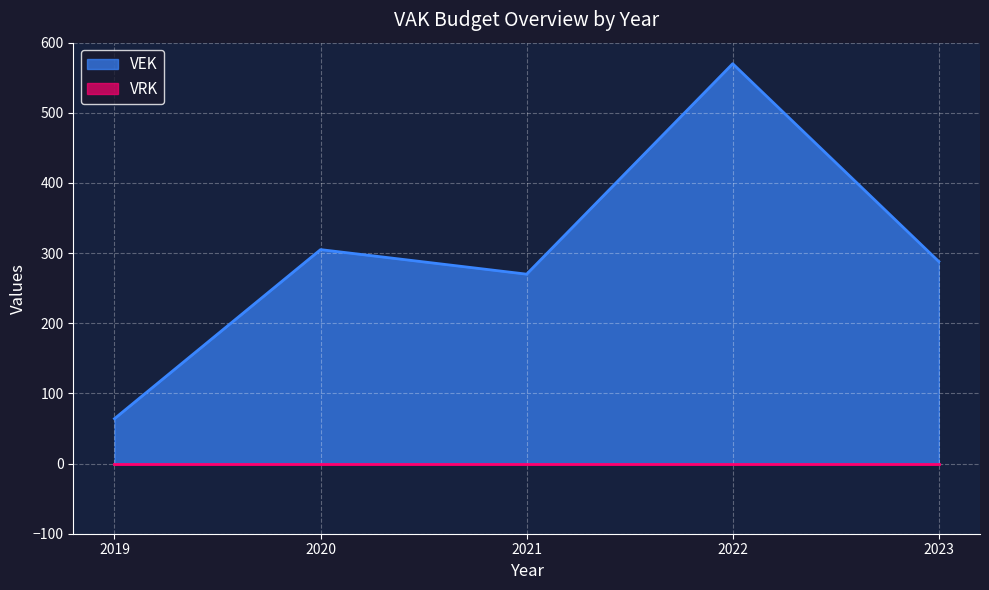

Is it true that the value at 2019 is 64?

True